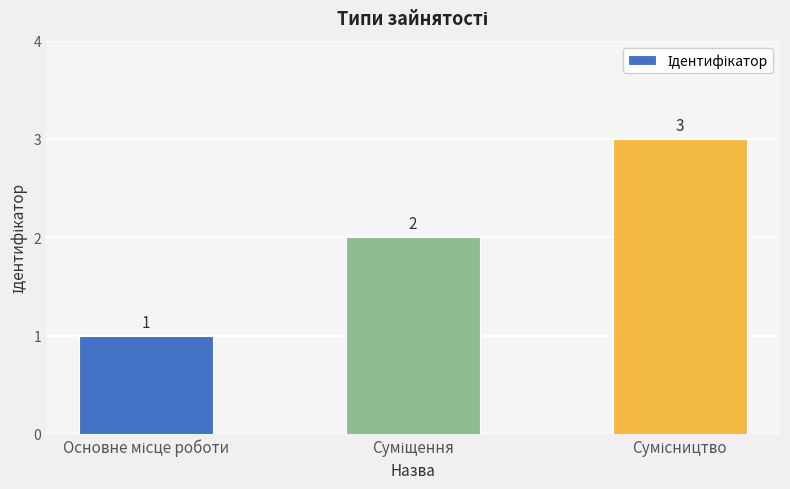

How many values are between 1 and 3?

3